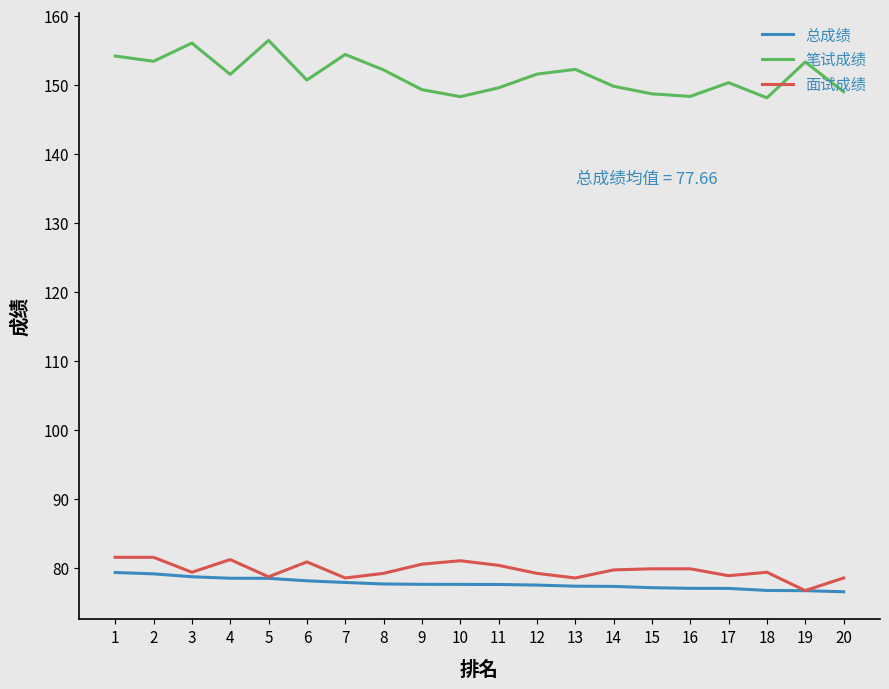

Rank the series by their maximum value, from lowest to highest.

总成绩, 面试成绩, 笔试成绩